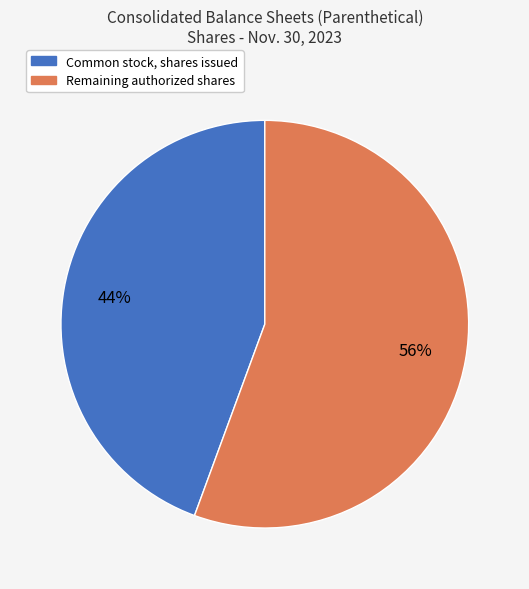

Rank the categories by value from lowest to highest.

Common stock, shares issued, Remaining authorized shares